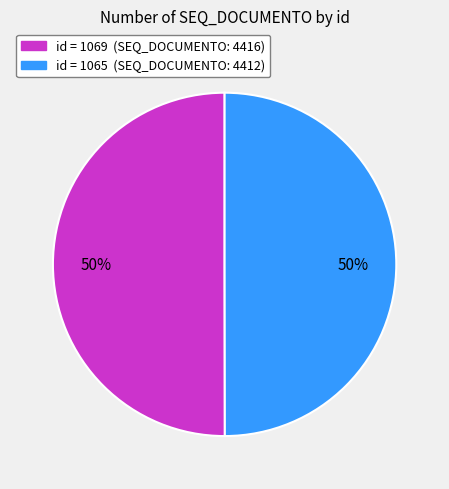

Which category accounts for the majority?

1069